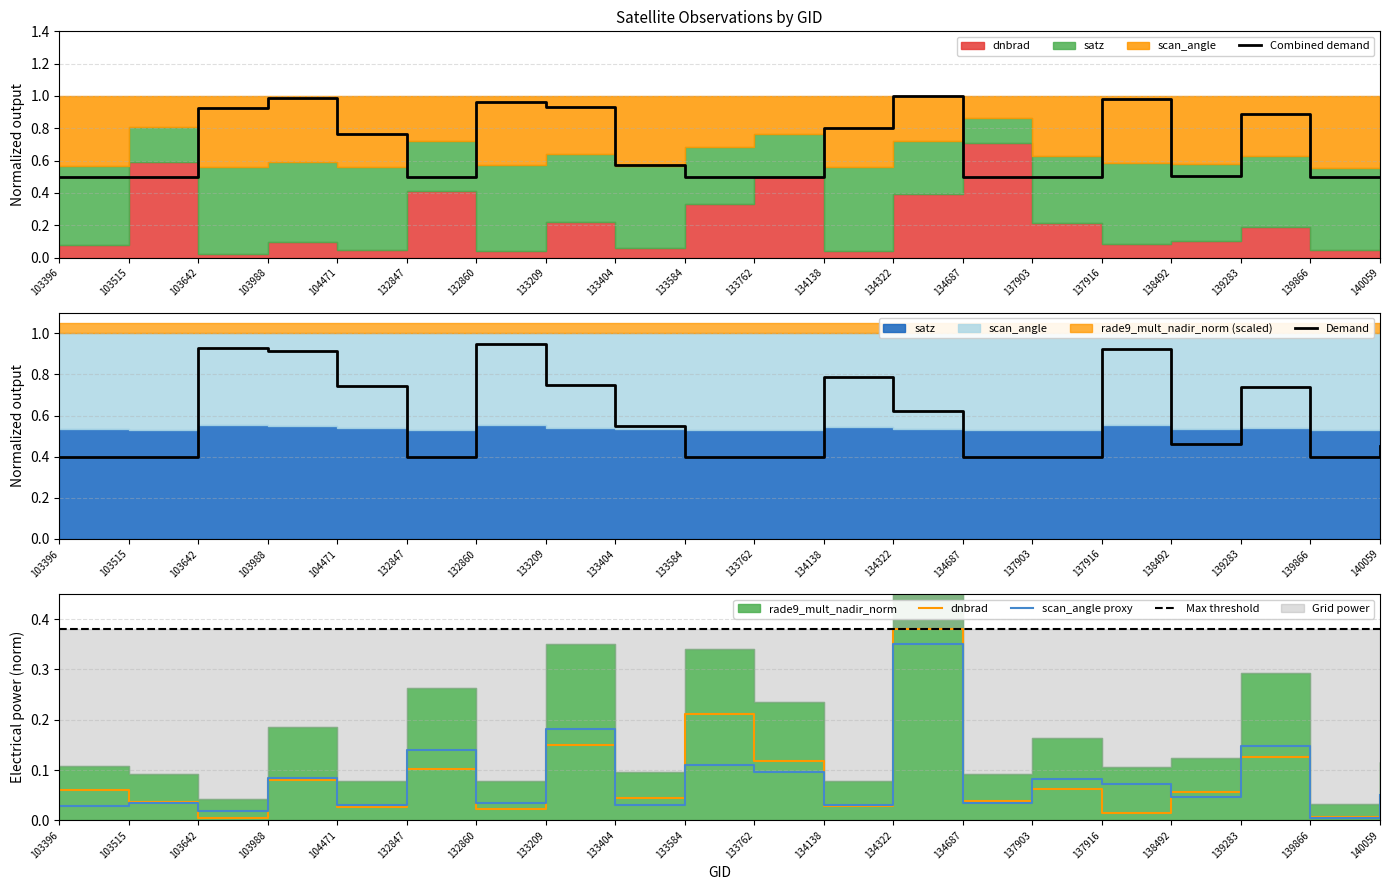

List the series in order of their overall mean, lowest first.

dnbrad, rade9_mult_nadir_norm